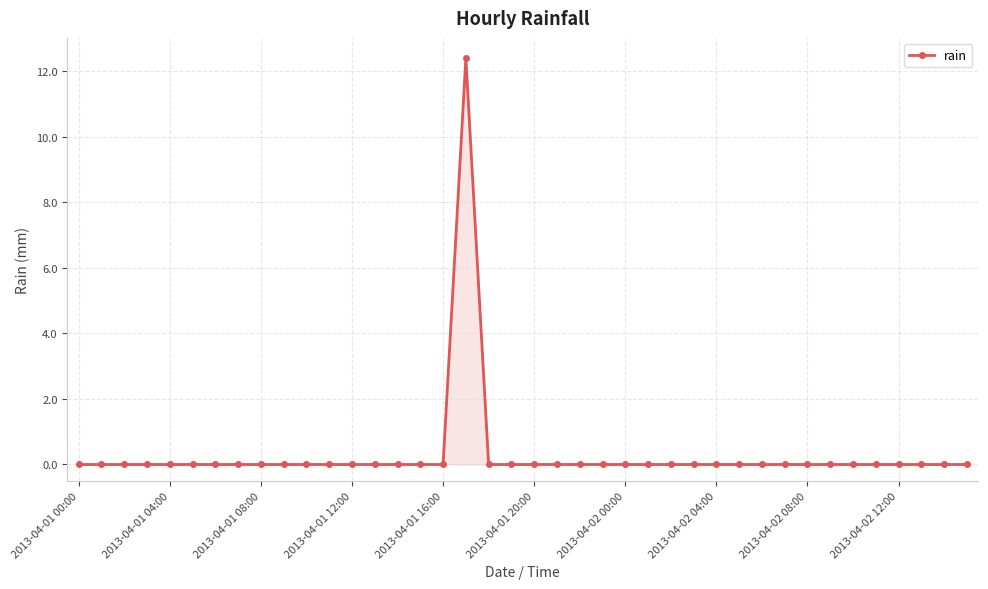

Reading left to right, transcribe all the data shown in this chart.

0.0	0.0	0.0	0.0	0.0	0.0	0.0	0.0	0.0	0.0	0.0	0.0	0.0	0.0	0.0	0.0	0.0	12.4	0.0	0.0	0.0	0.0	0.0	0.0	0.0	0.0	0.0	0.0	0.0	0.0	0.0	0.0	0.0	0.0	0.0	0.0	0.0	0.0	0.0	0.0